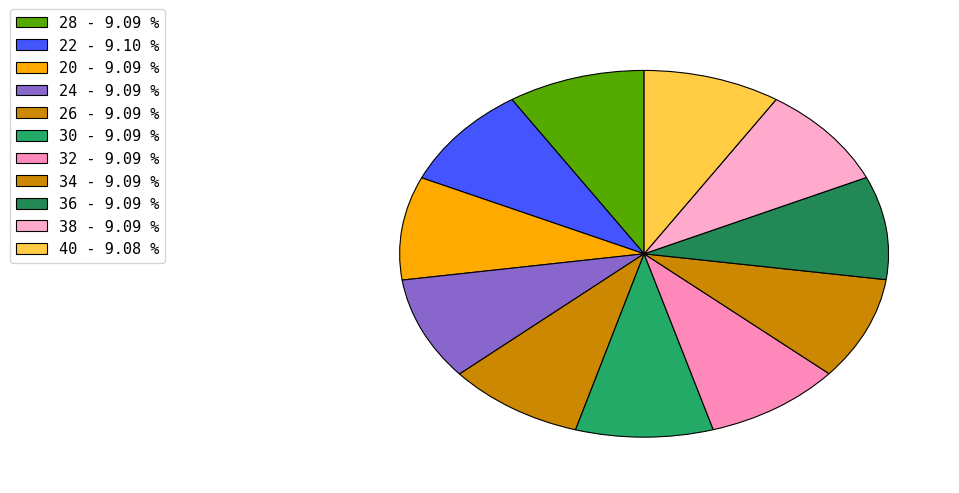

Is it true that 24 is 1% of the pie?

False